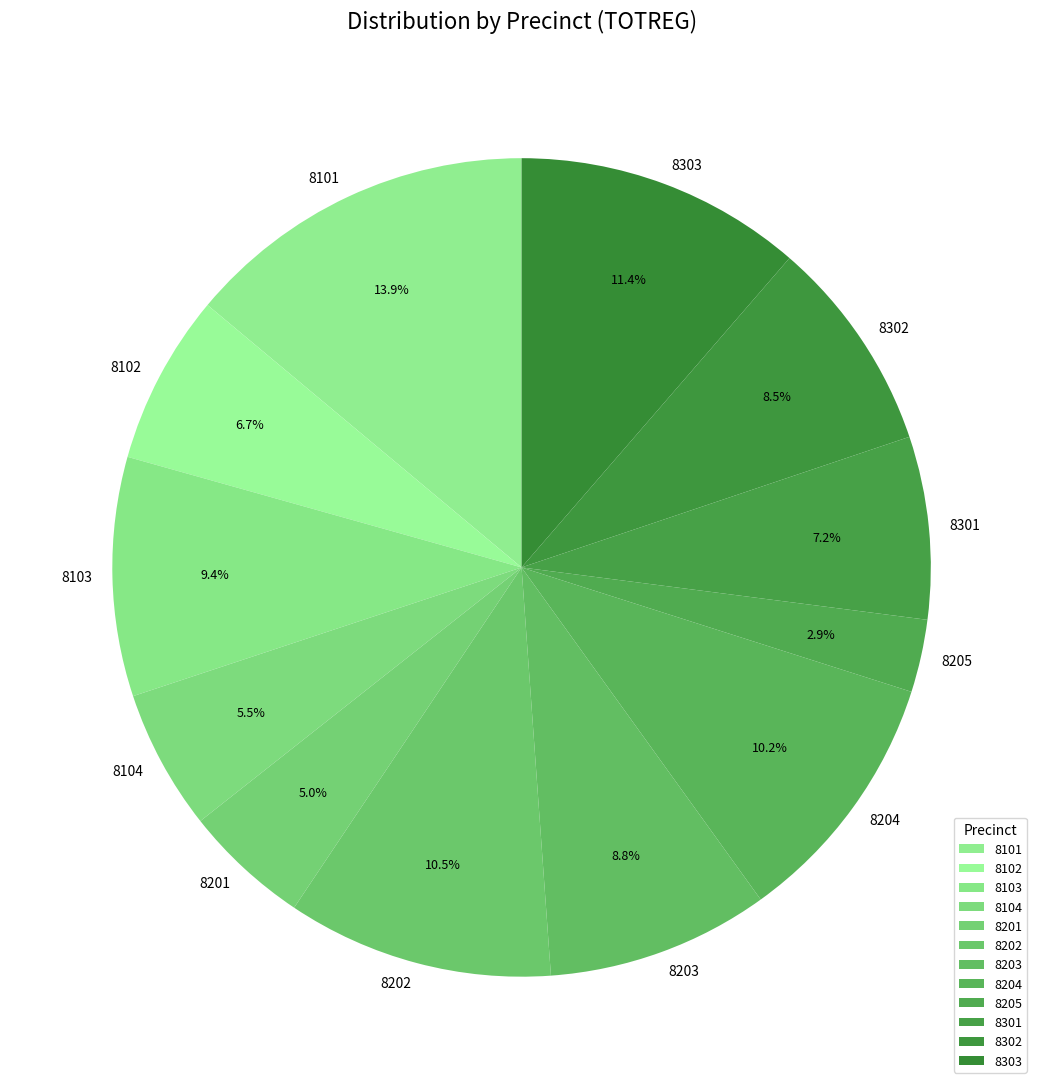

What percentage is the 8203 slice, to the nearest percent?

9%